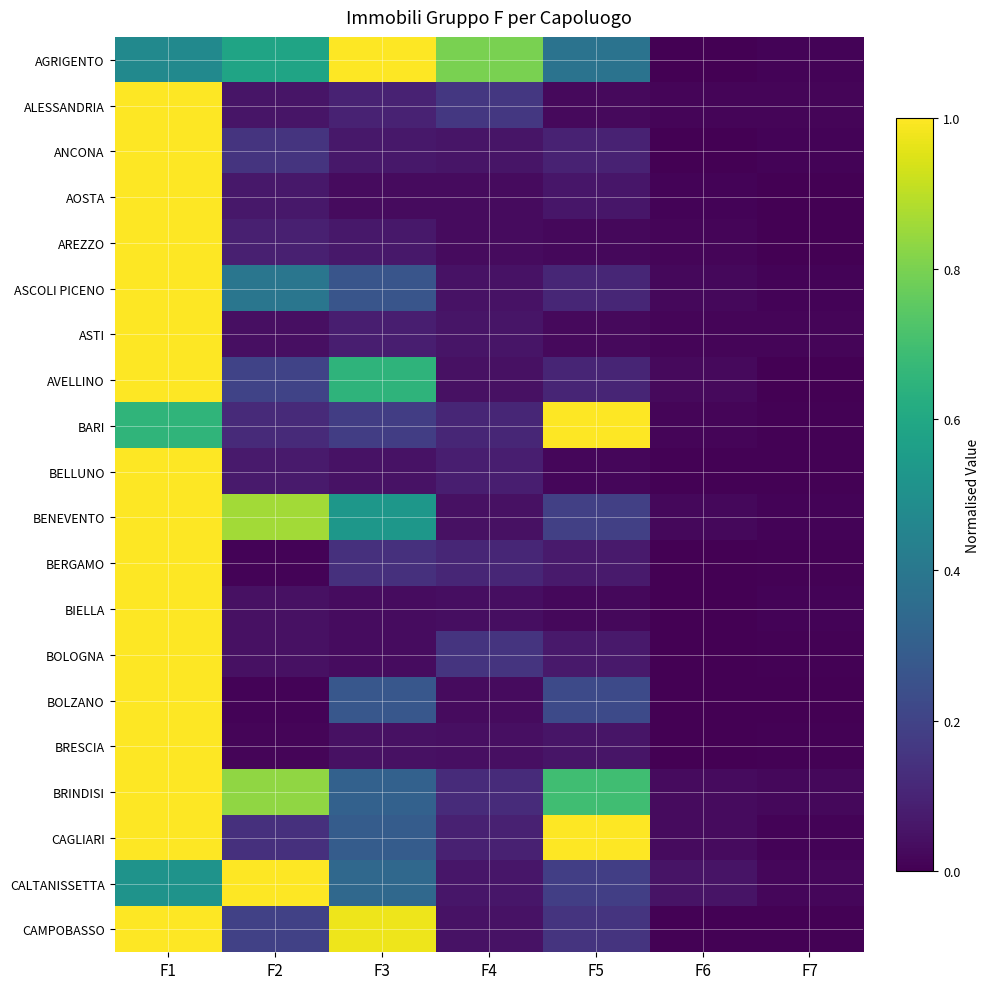

Which series changed the most between F3 and F4?

CAMPOBASSO